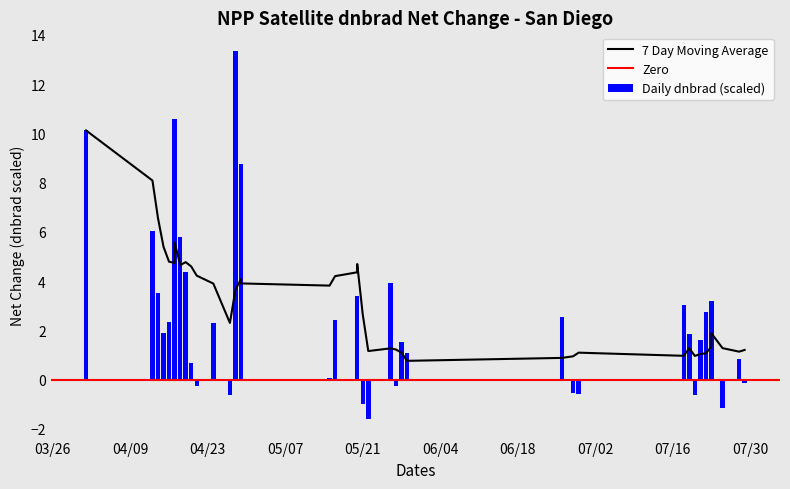

At which label is the value closest to 5?

2012-04-17